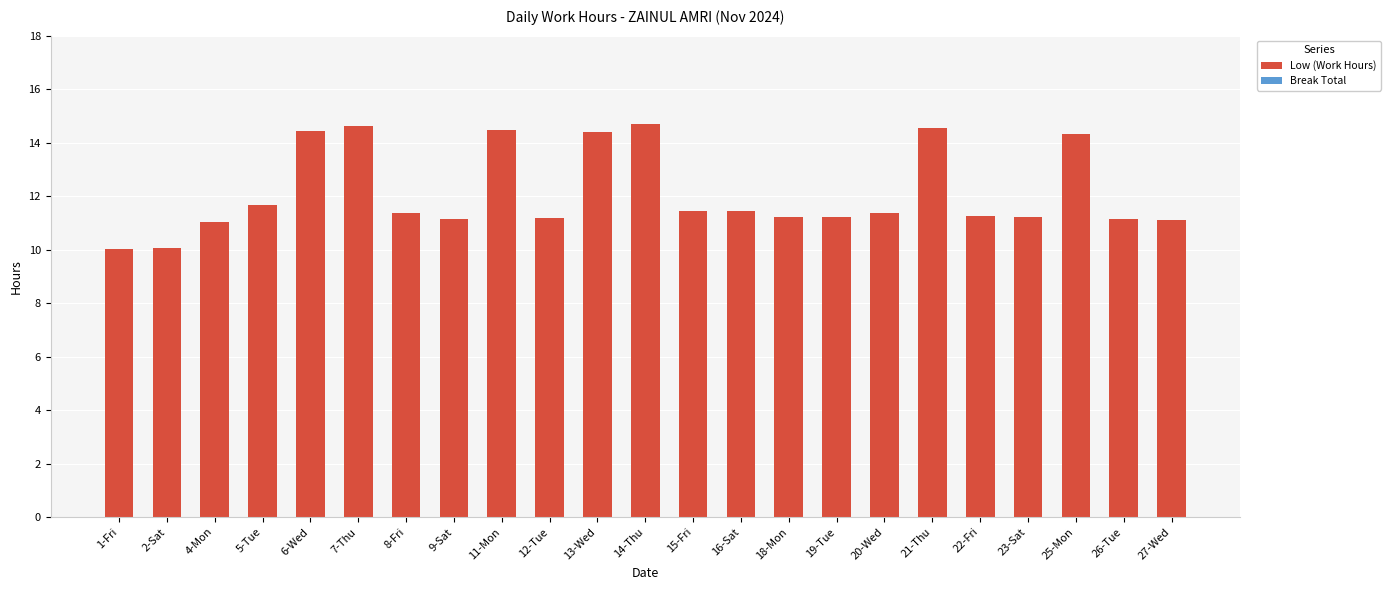

How many bars are there in total?

23